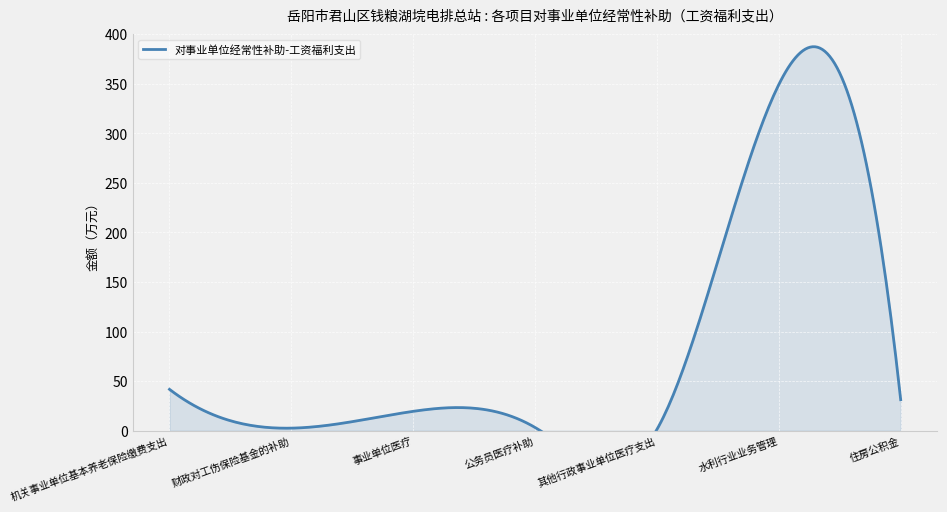

List the labels in order of value, smallest first.

其他行政事业单位医疗支出, 财政对工伤保险基金的补助, 公务员医疗补助, 事业单位医疗, 住房公积金, 机关事业单位基本养老保险缴费支出, 水利行业业务管理